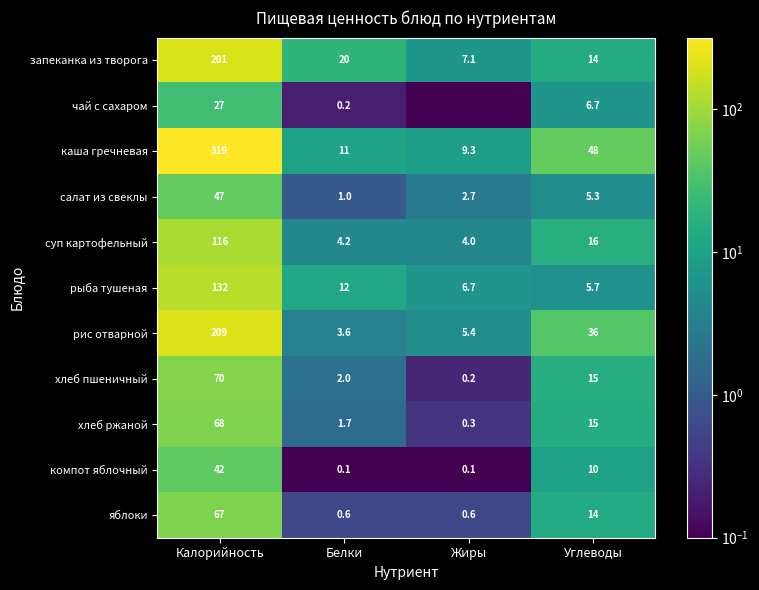

Which series changed the most between Калорийность and Углеводы?

каша гречневая